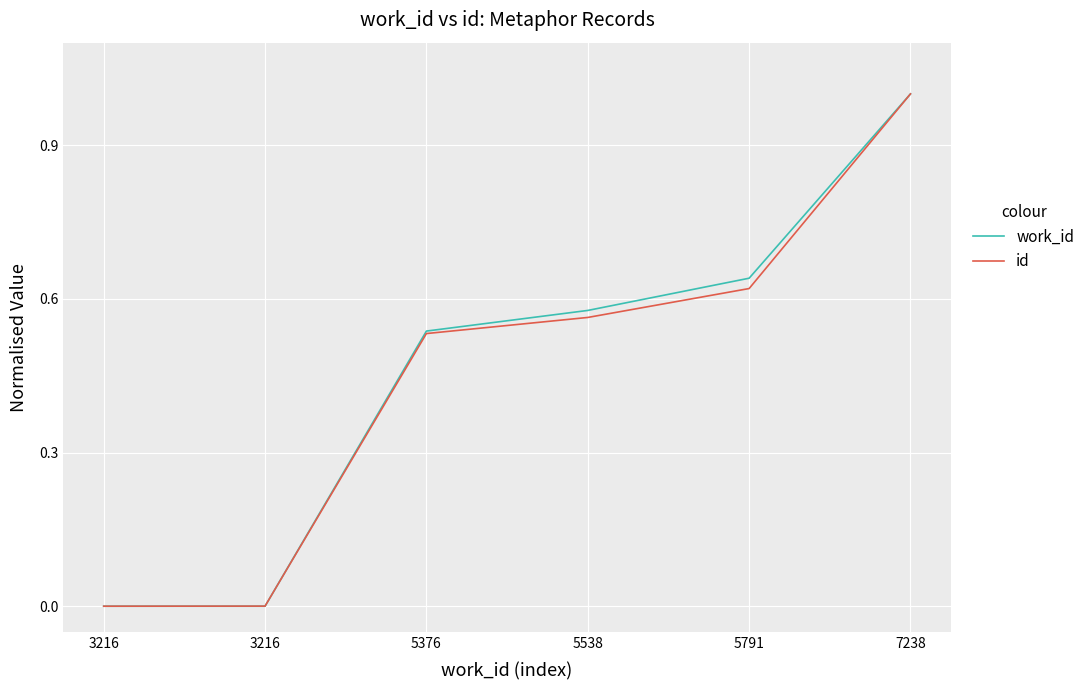

Which label corresponds to the largest value in the chart?

7238